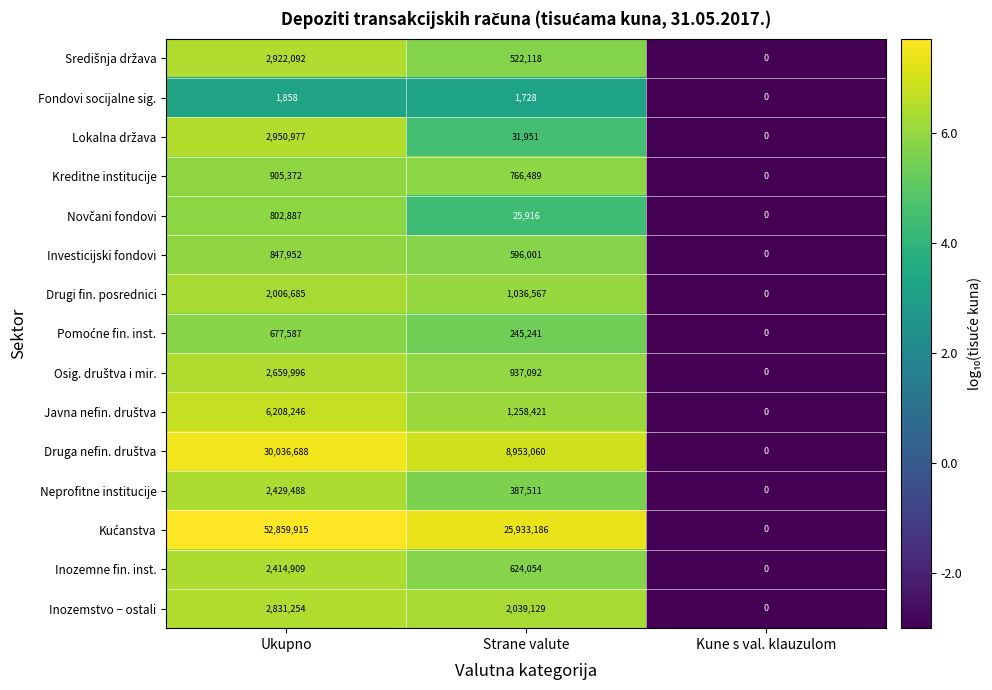

At which category is the sum across all series the highest?

Ukupno